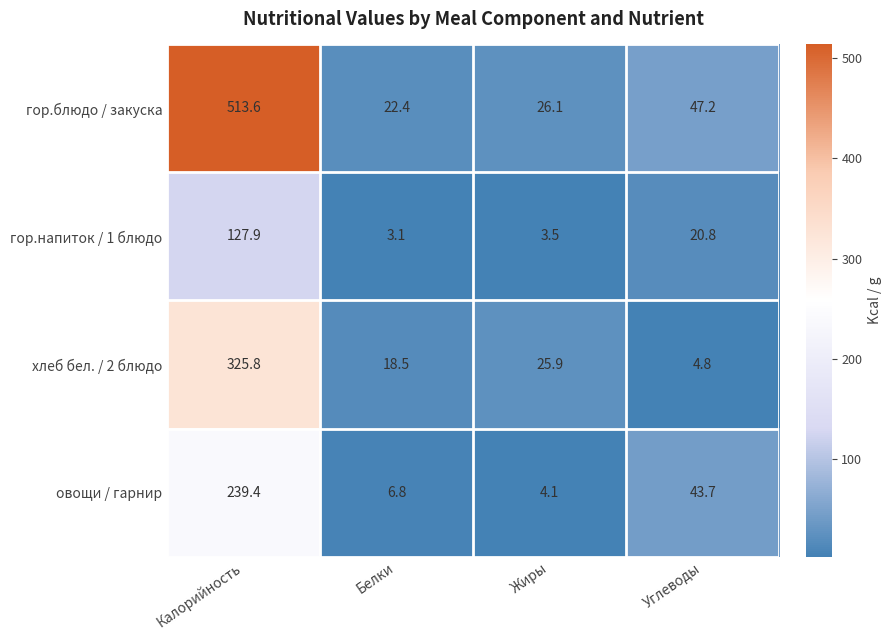

Which series has the largest total across all categories?

гор.блюдо / закуска